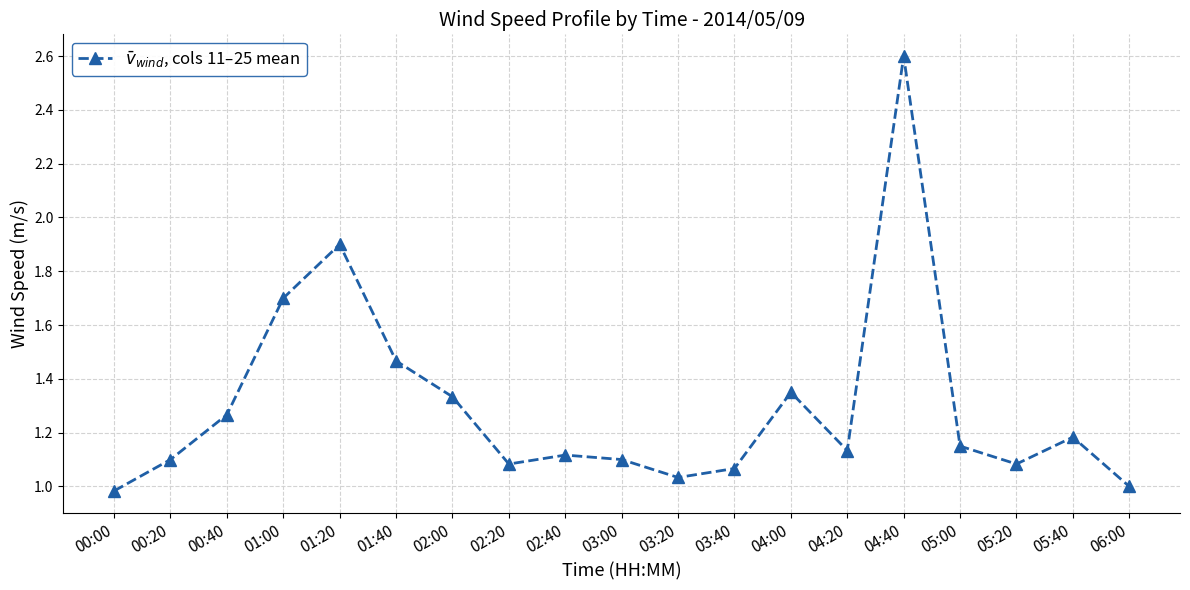

The value at 03:00 is 0.4. True or false?

False